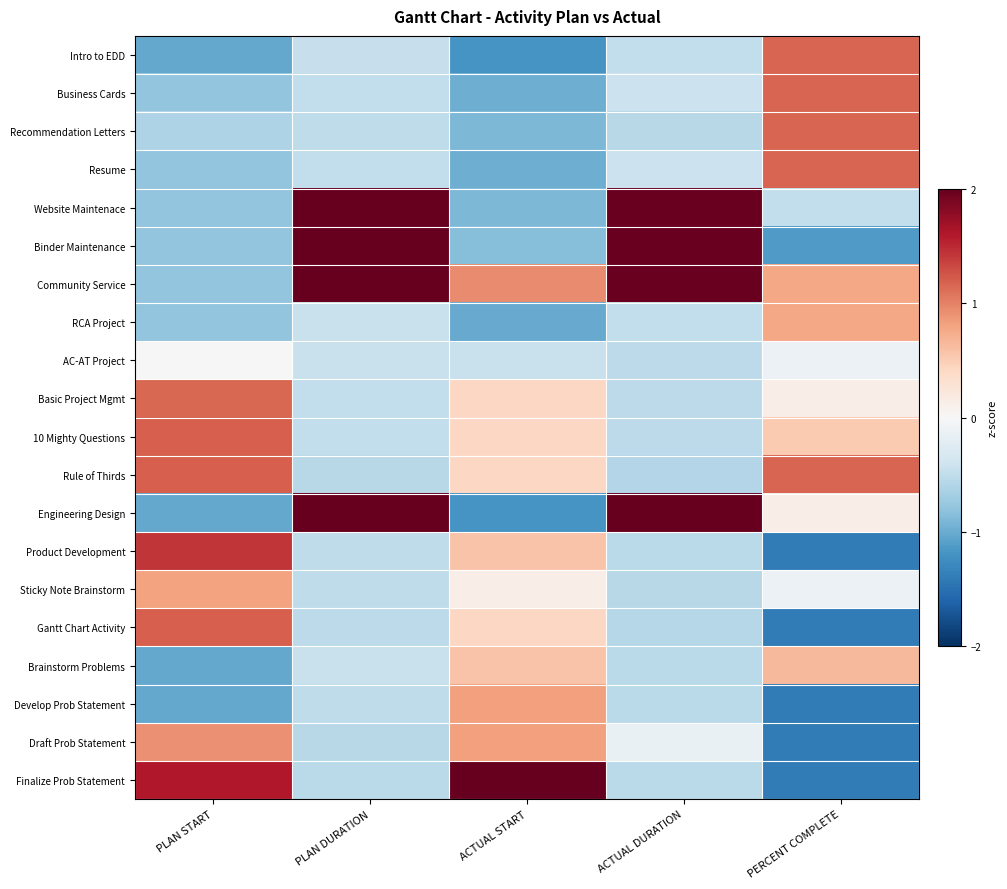

What is the minimum value shown in the chart?

-1.4